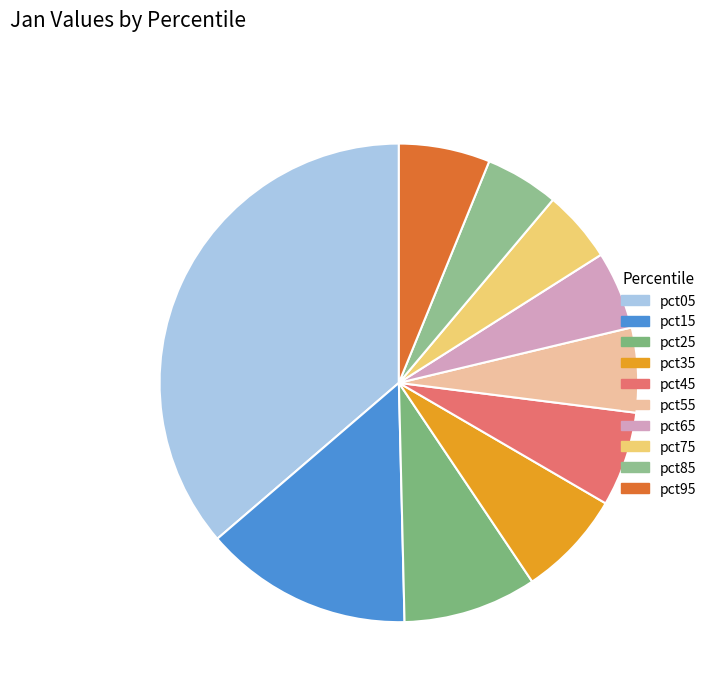

Does pct95 represent more than half of the total?

No